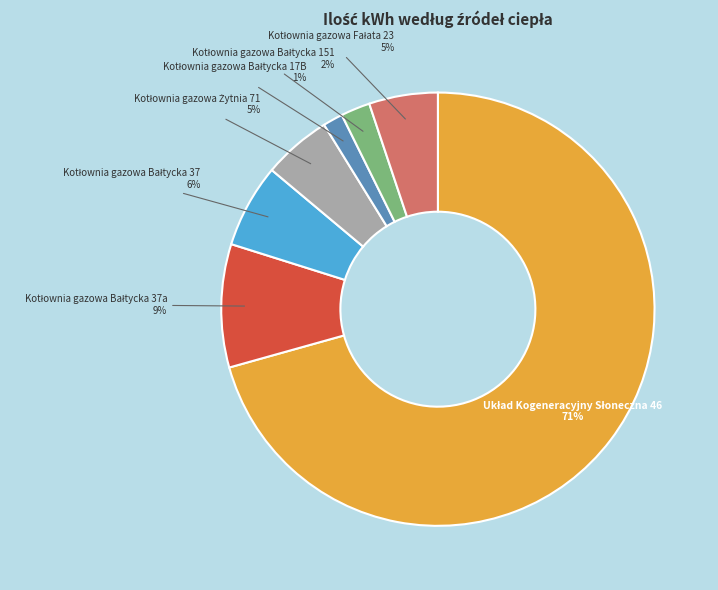

True or false: Kotłownia gazowa Bałtycka 17B accounts for 14% of the total.

False